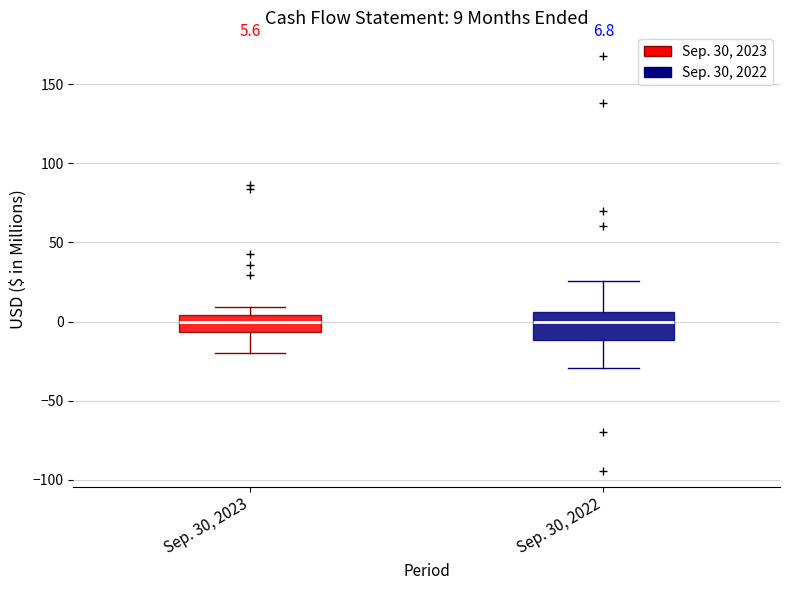

Which box is the tallest, from its lower edge to its upper edge?

Sep. 30, 2022